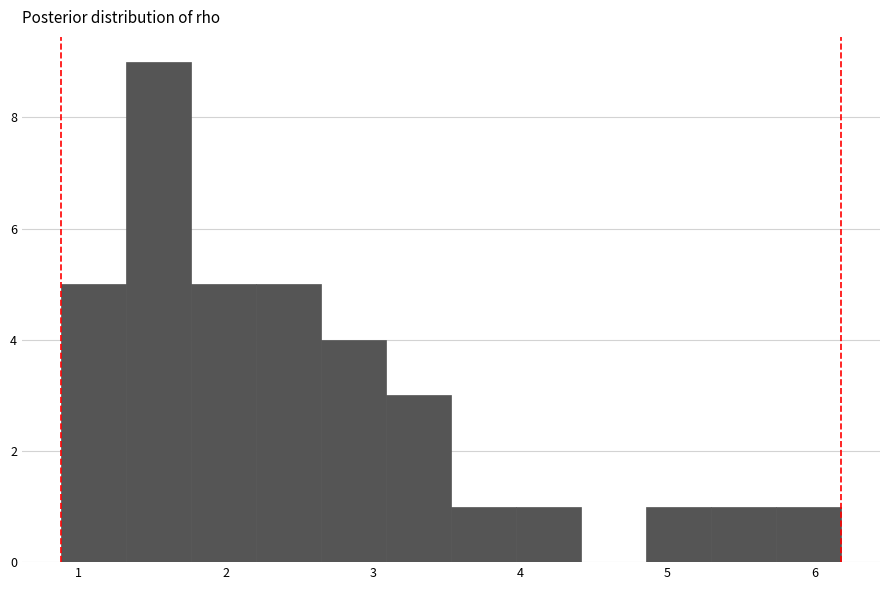

How tall is the bar that spans 0.9 to 1.3 on the x-axis? Neither the bar edges nor the heights are printed on the chart, so give them approximately, as read against the axes.

5